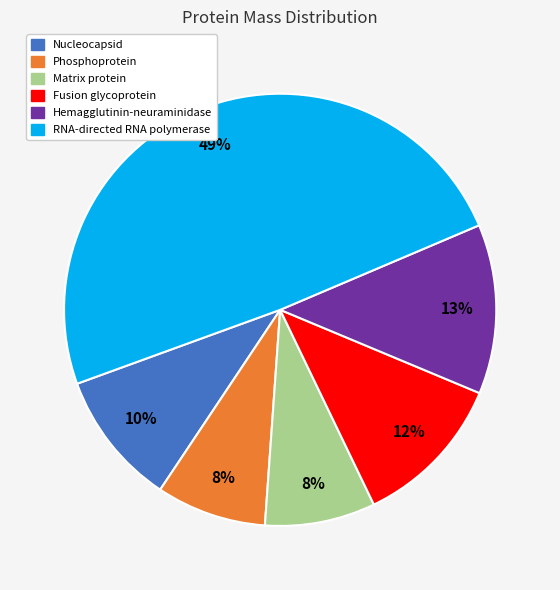

Approximately how many times larger is the value at Fusion glycoprotein compared to Hemagglutinin-neuraminidase?

0.9